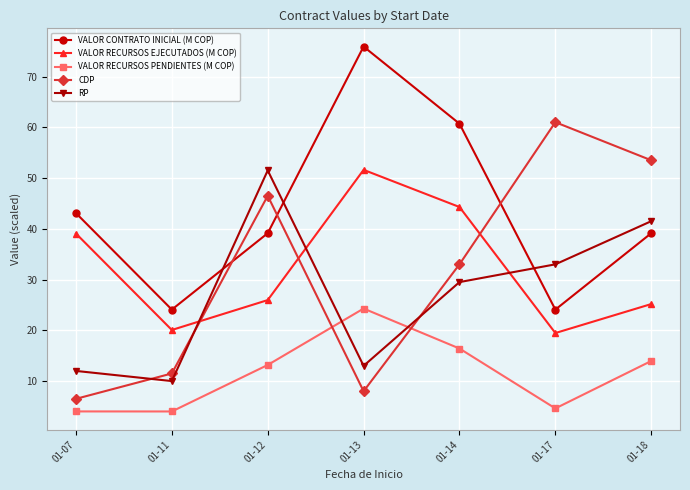

Which series ends up on top after the final intersection of VALOR RECURSOS EJECUTADOS (M COP) and RP?

RP